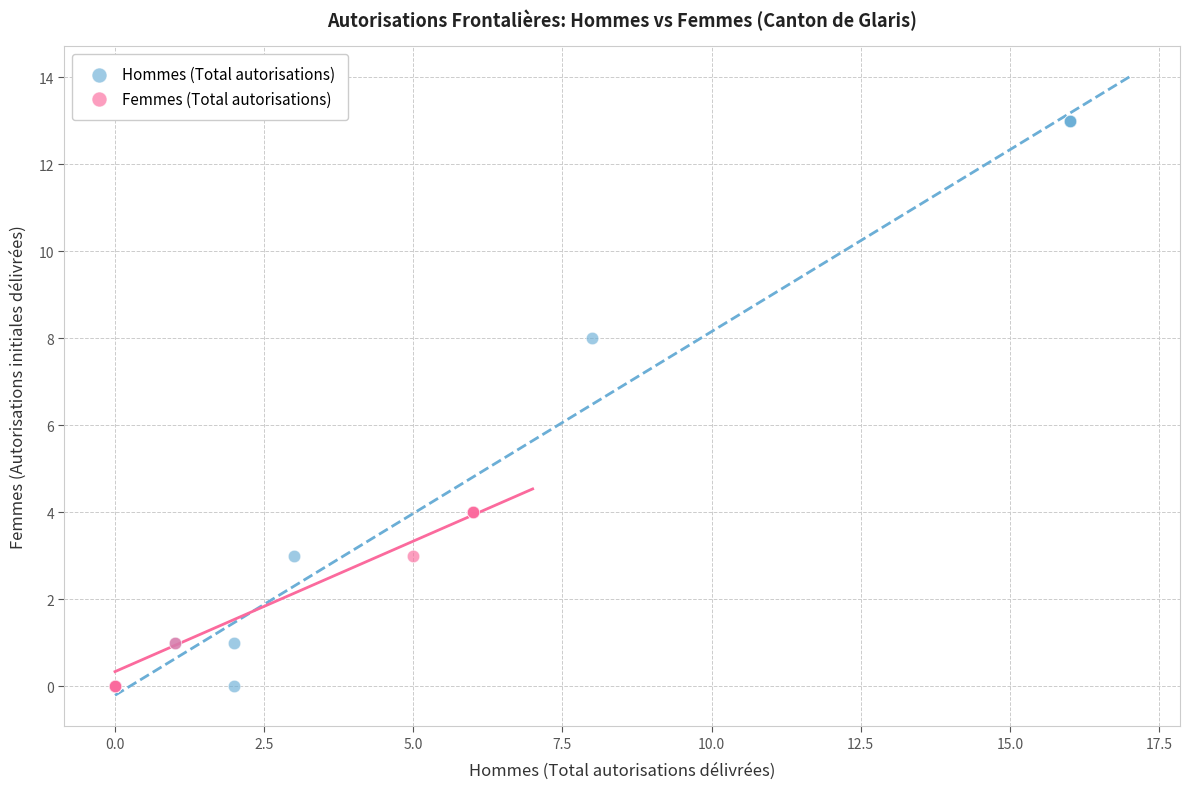

Which series reaches the maximum Y coordinate?

Hommes (Total autorisations)